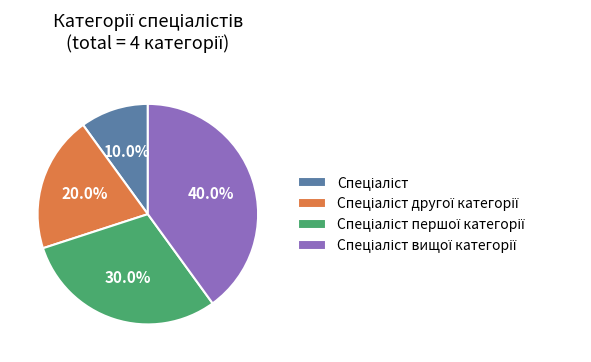

Does any single category account for the majority?

No